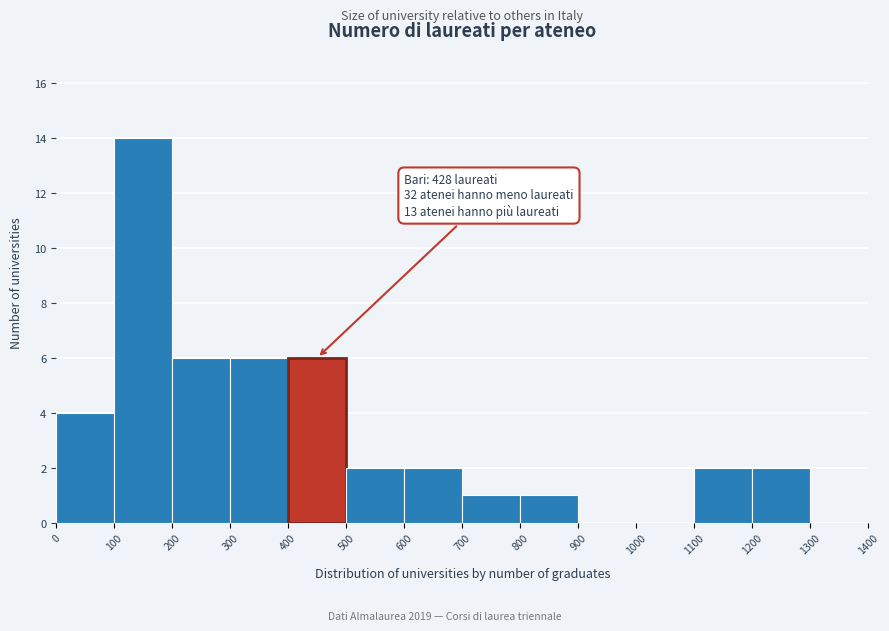

Which range on the x-axis has the tallest bar?

100 to 200